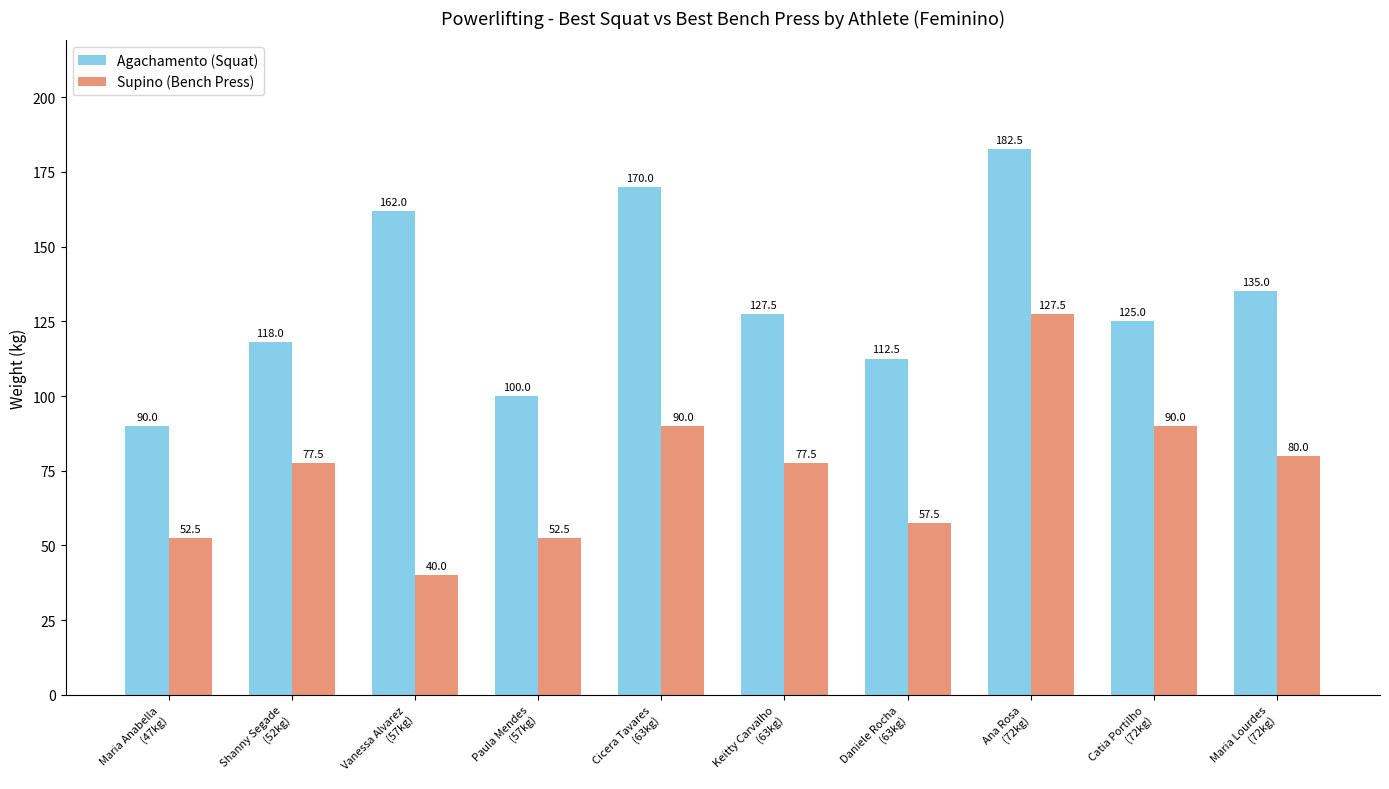

Is the value of Agachamento (Squat) at Daniele Rocha
(63kg) greater than the value of Supino (Bench Press) at Paula Mendes
(57kg)?

Yes